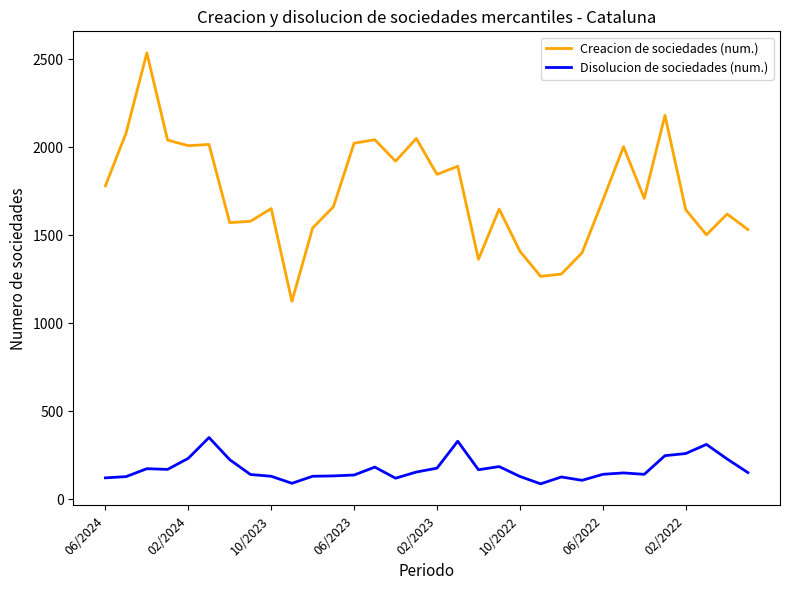

True or false: Disolucion de sociedades (num.) and Creacion de sociedades (num.) intersect in this chart.

False